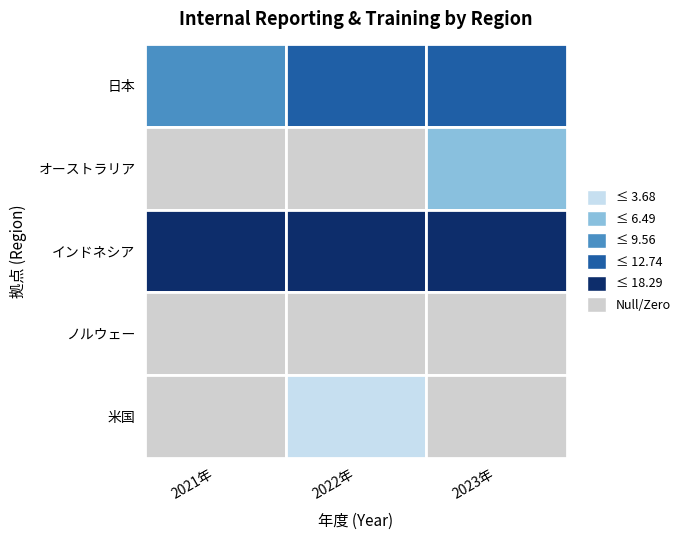

List the labels in order of インドネシア value, smallest first.

1, 2, 0